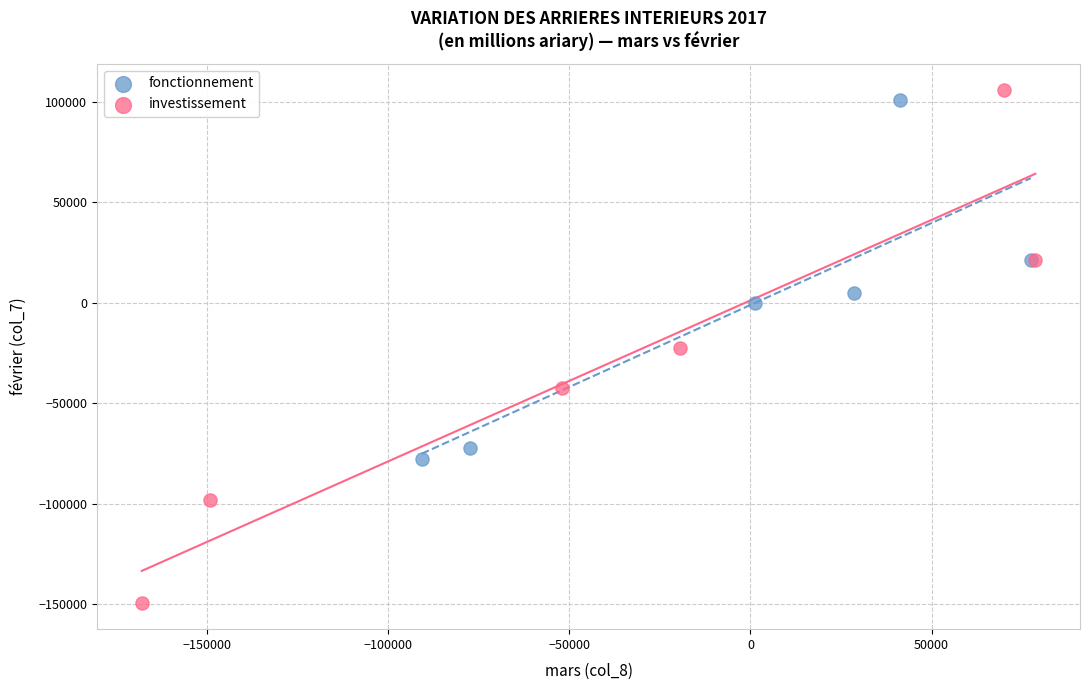

What are all the series names shown in the legend?

fonctionnement, investissement